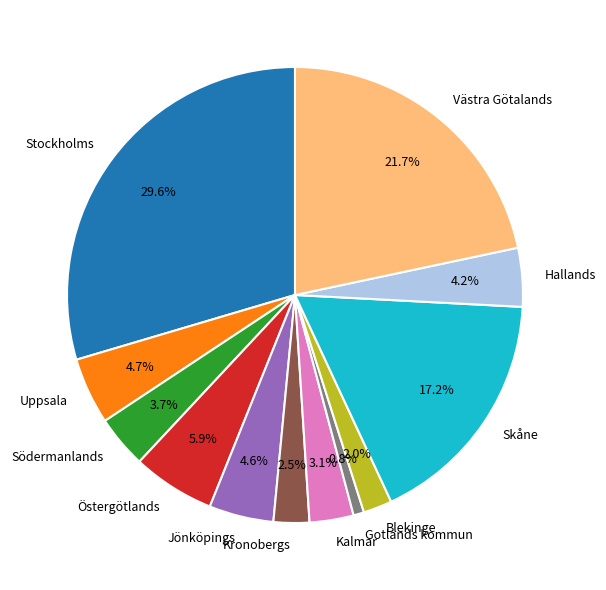

To the nearest percent, what is the average slice percentage?

8%